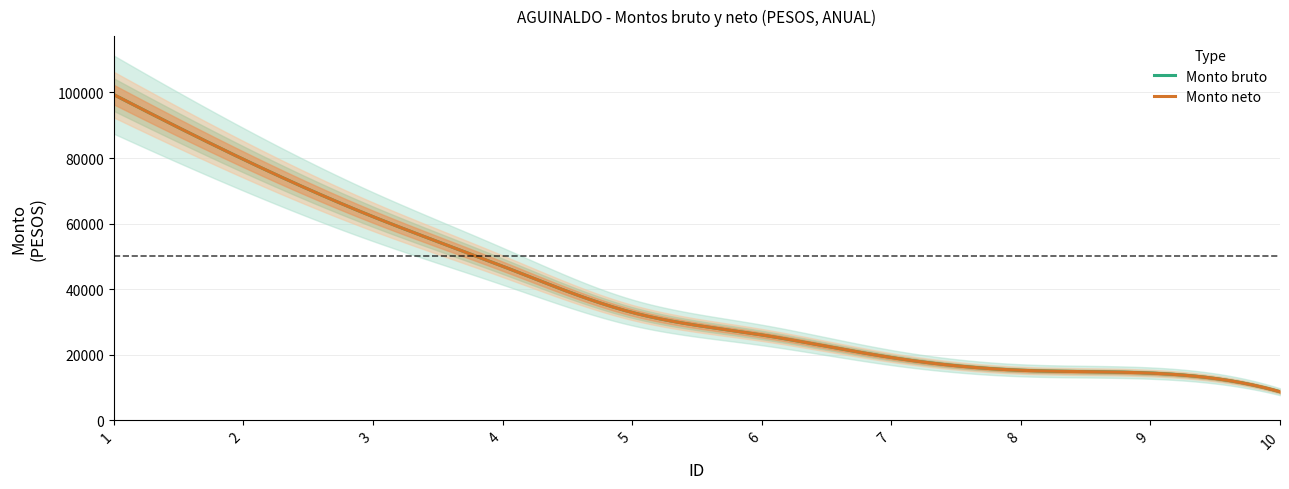

Reading left to right, extract all data points from this chart.

Monto bruto: 99309.0	79583.0	62101.0	46997.0	32896.0	26037.3	19146.7	15258.7	14400.0	8709.3
Monto neto: 99309.0	79583.0	62101.0	46997.0	32896.0	26037.3	19146.7	15258.7	14400.0	8709.3